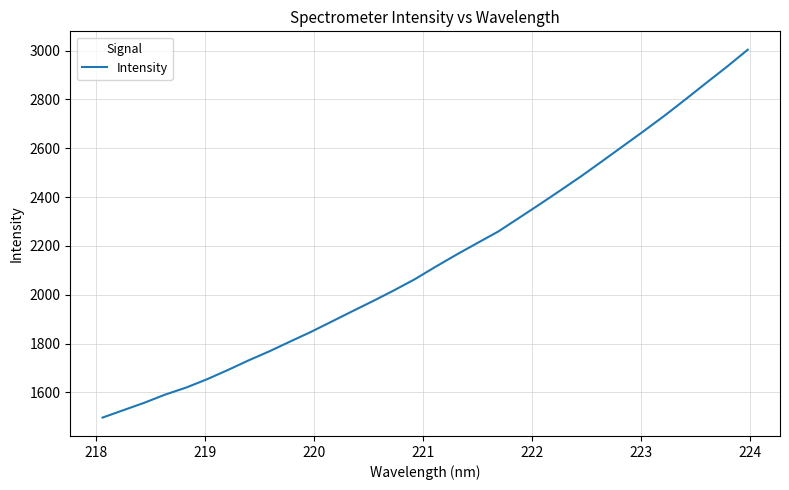

What is the maximum value shown in the chart?

3003.9